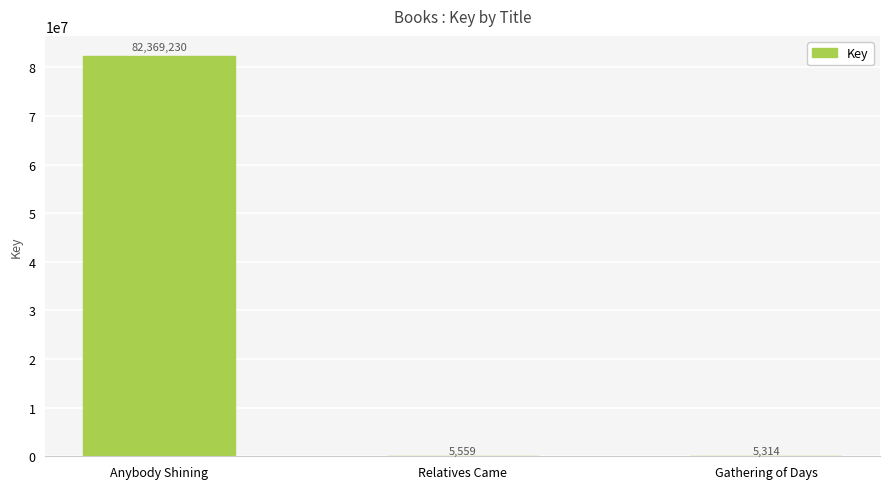

What is the greatest value displayed?

82369230